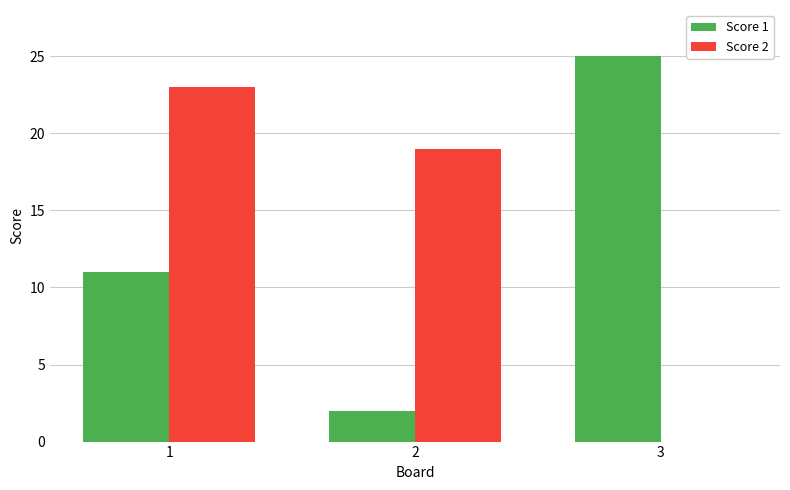

Between 1 and 2, which series saw the biggest shift?

Score 1